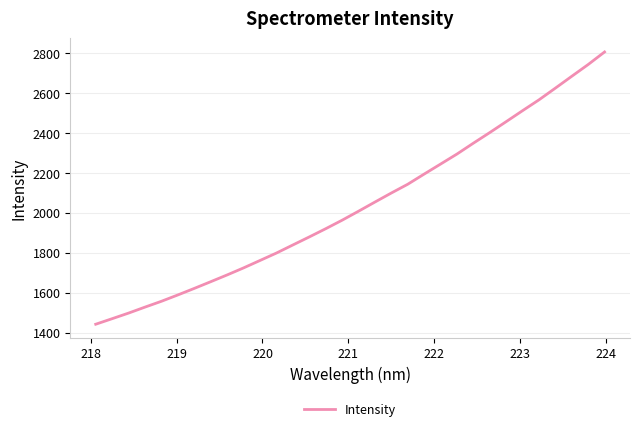

What is the minimum value shown in the chart?

1442.0